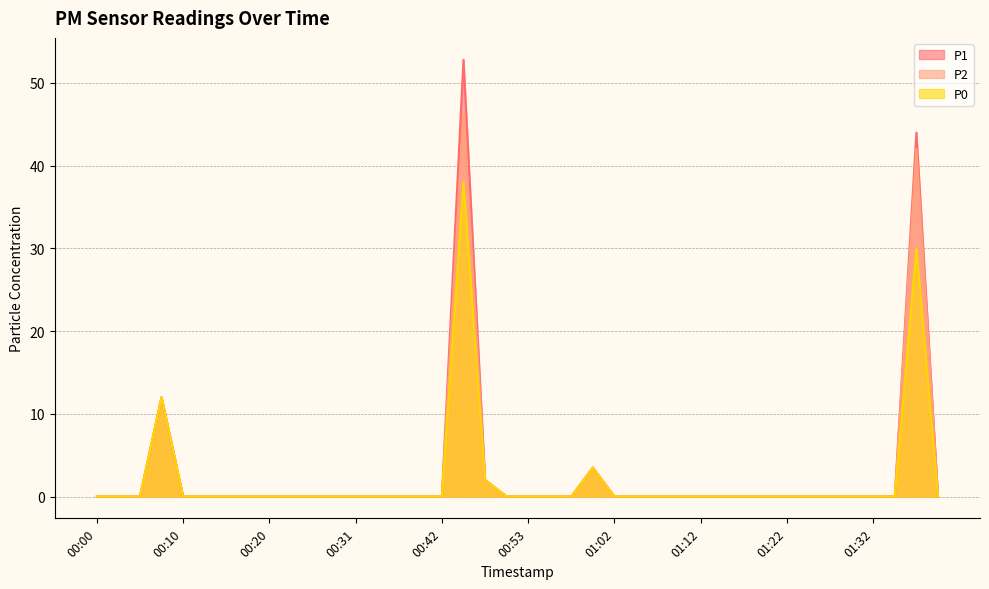

What are all the series names shown in the legend?

P1, P2, P0